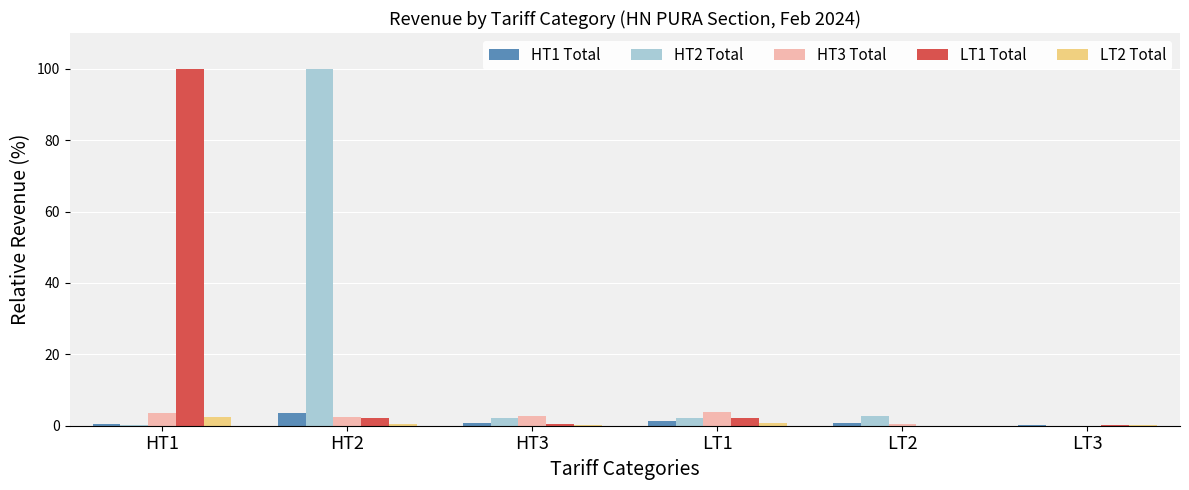

The value of LT1 Total at HT1 is 59.0. True or false?

False